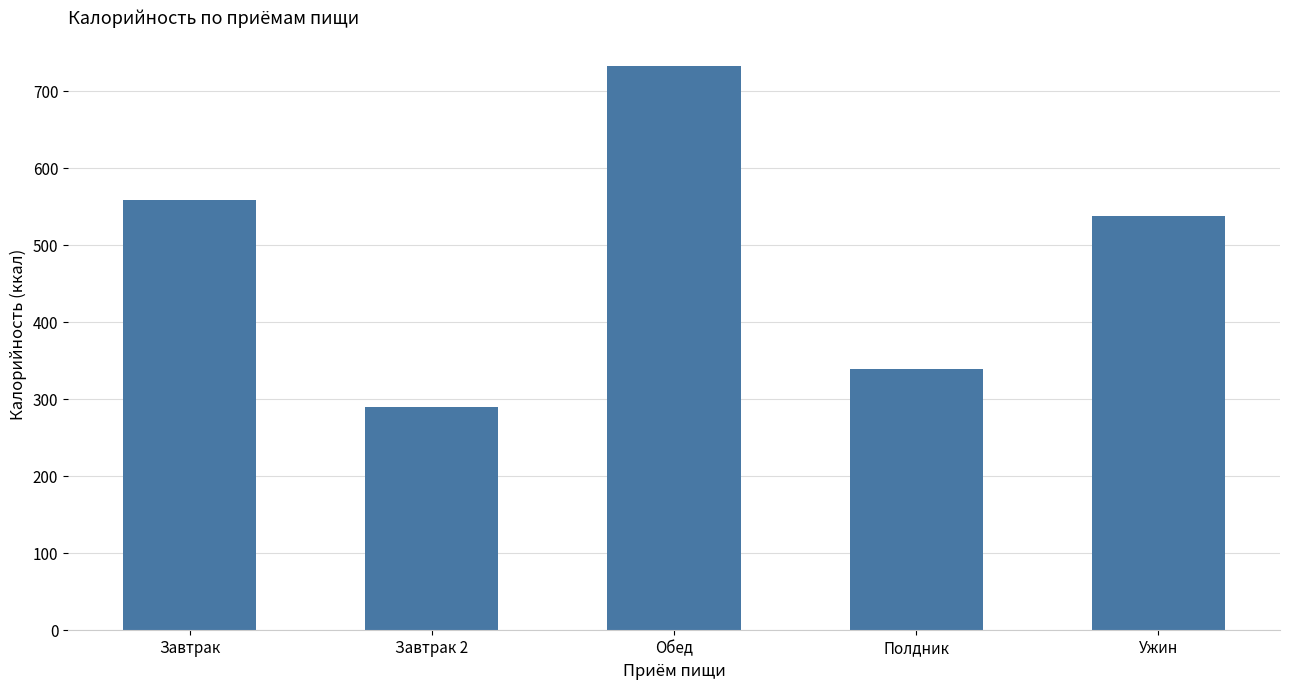

What is the value of the 4th bar from the left?

338.6